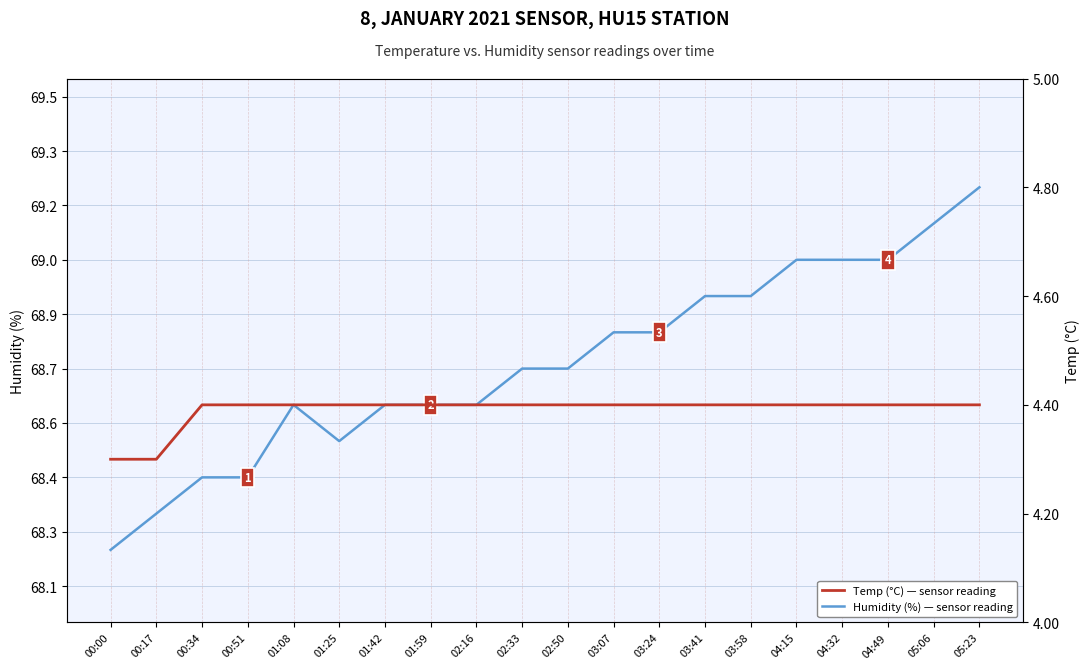

Where is Temp (°C) — sensor reading nearest to the value 4?

00:00